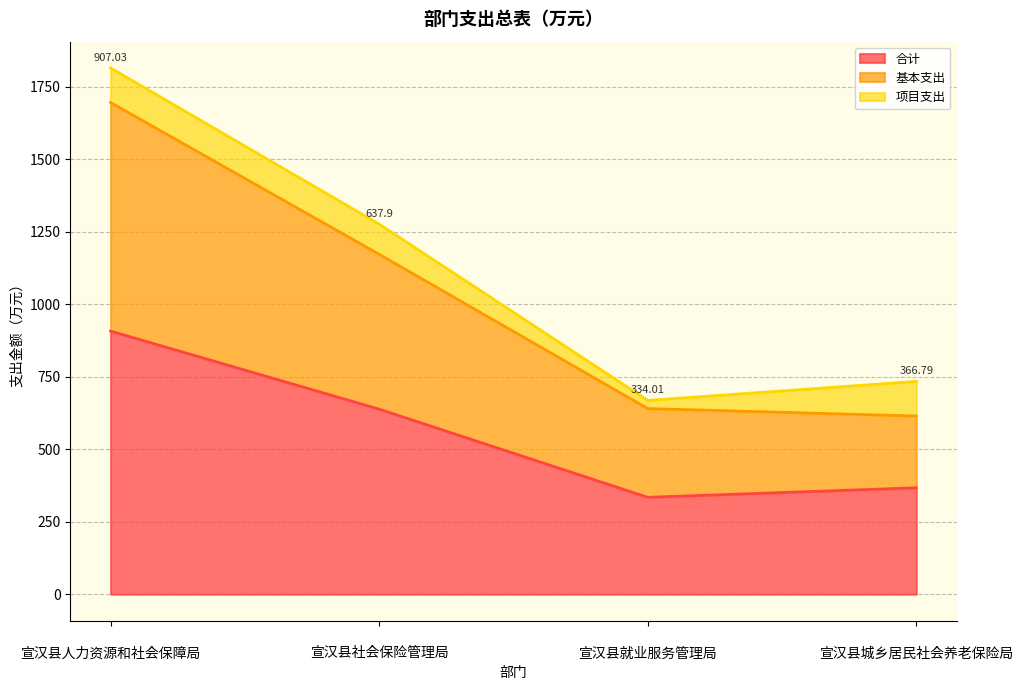

What are all the series names shown in the legend?

合计, 基本支出, 项目支出